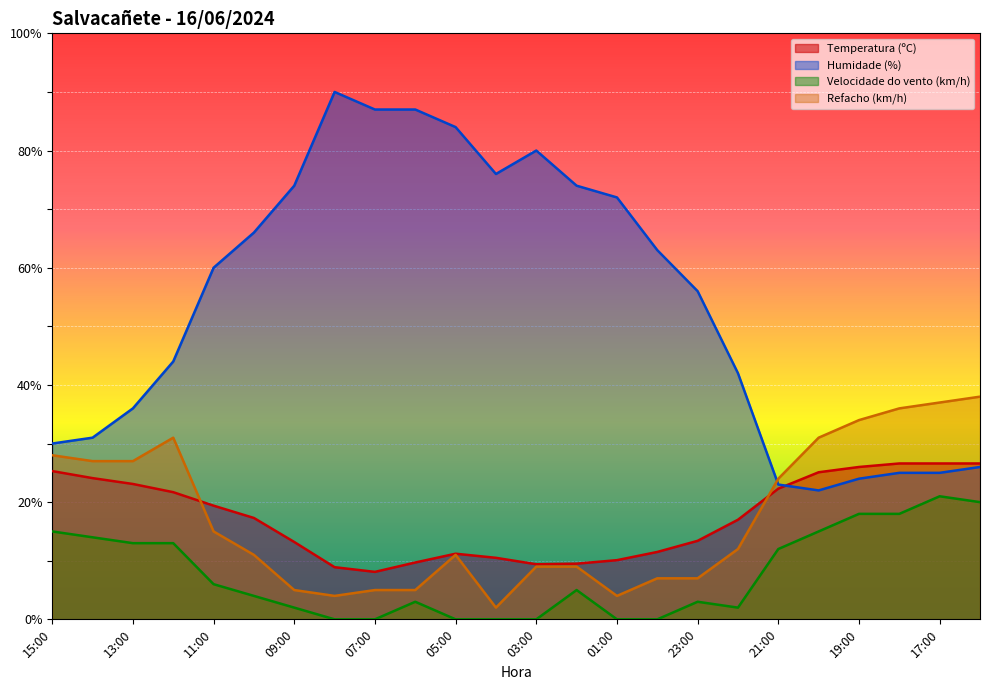

What is the label of the 5th point from the right?

20:00